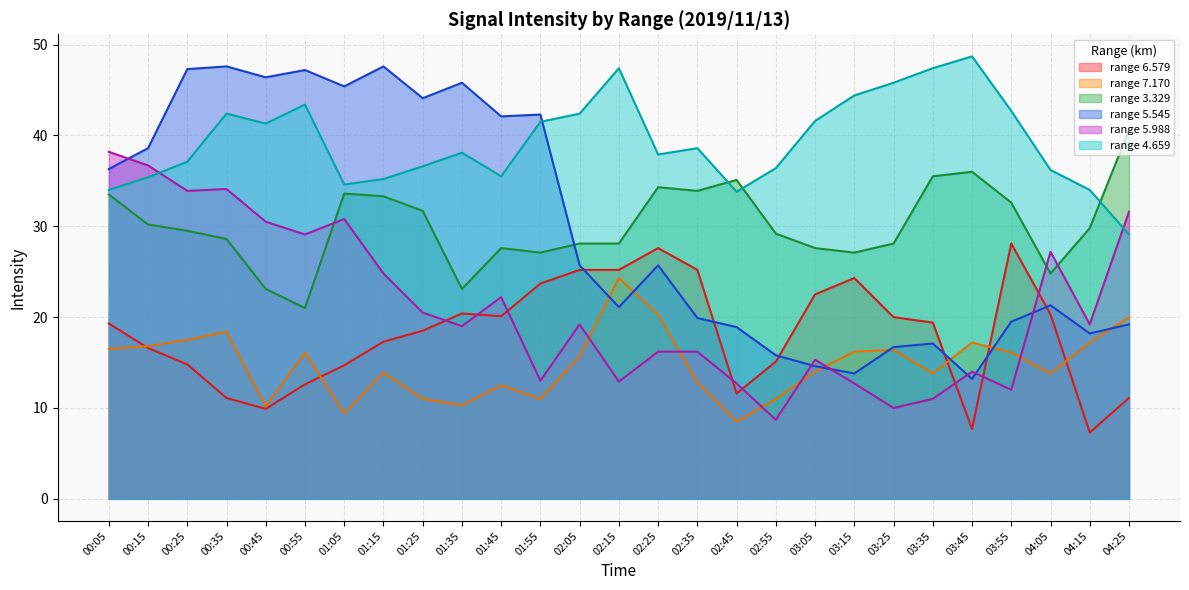

Where do 5.545 and 4.659 first cross each other?

01:55 and 02:05